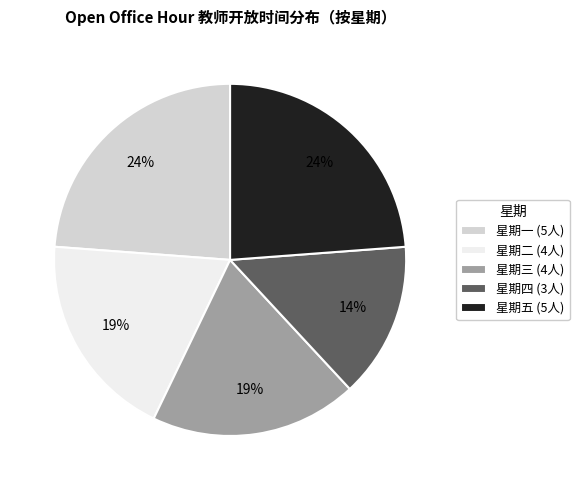

To the nearest percent, what portion does 星期一 represent?

24%